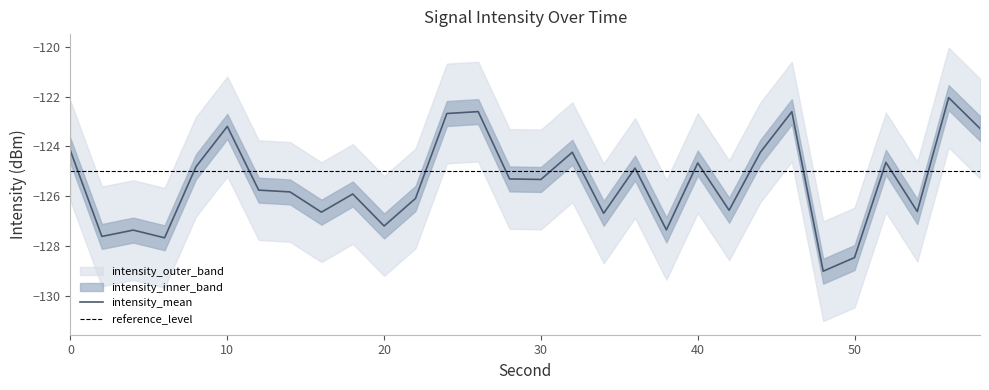

At how many categories does at least one series exceed -129?

30